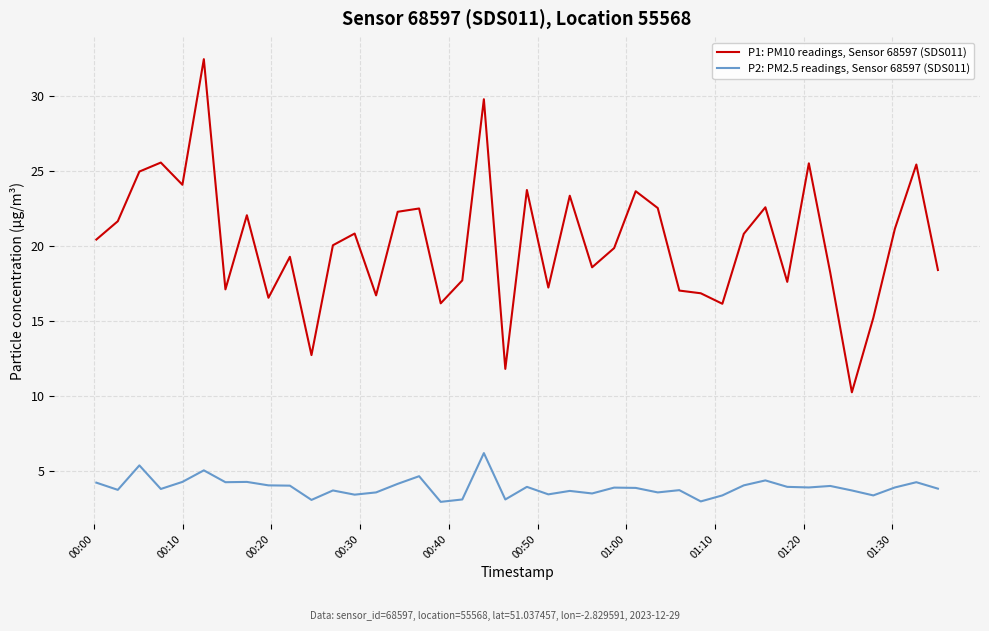

Which series has the largest total across all categories?

P1: PM10 readings, Sensor 68597 (SDS011)